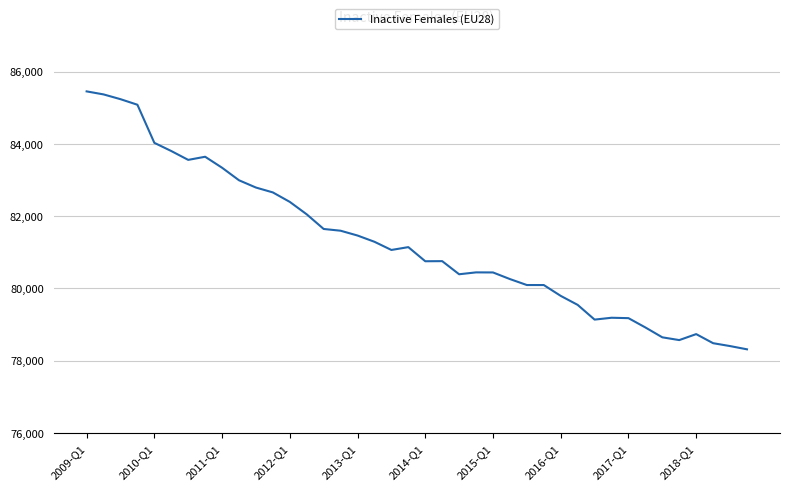

Does the chart have visible grid lines?

Yes